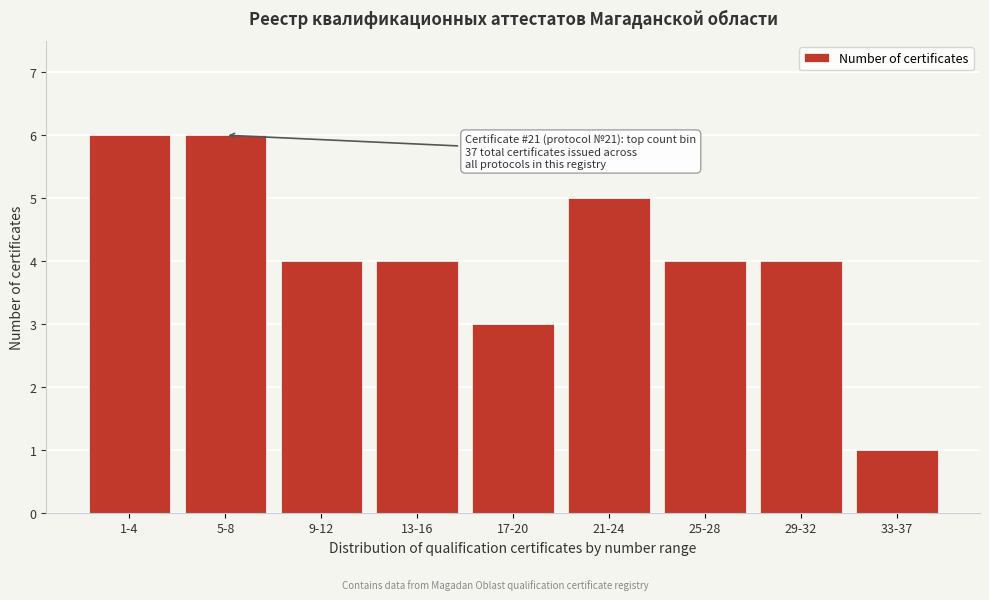

Reading right to left, extract all data points from this chart.

1	4	4	5	3	4	4	6	6